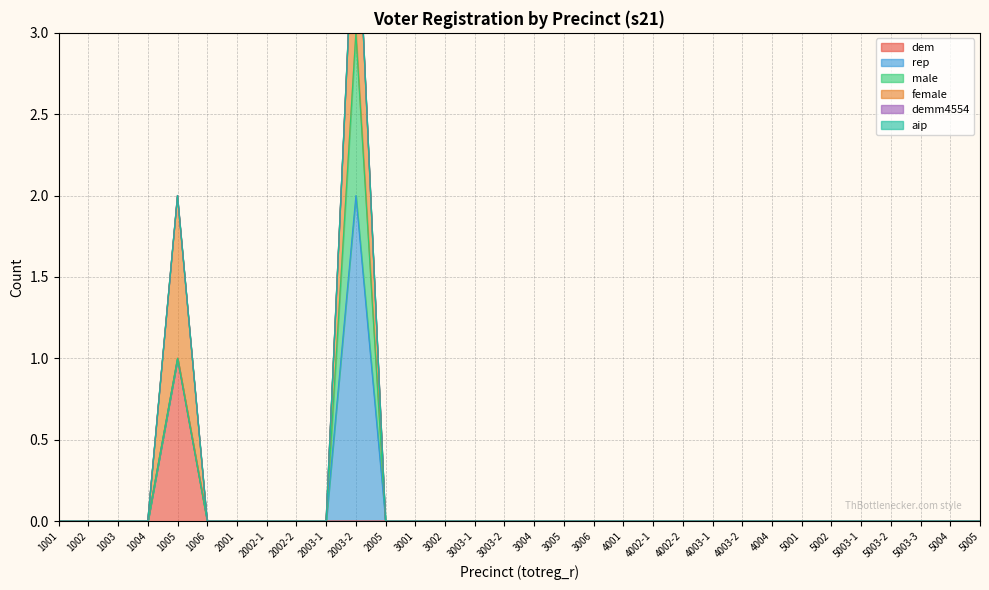

What is the label of the 11th point from the left?

2003-2